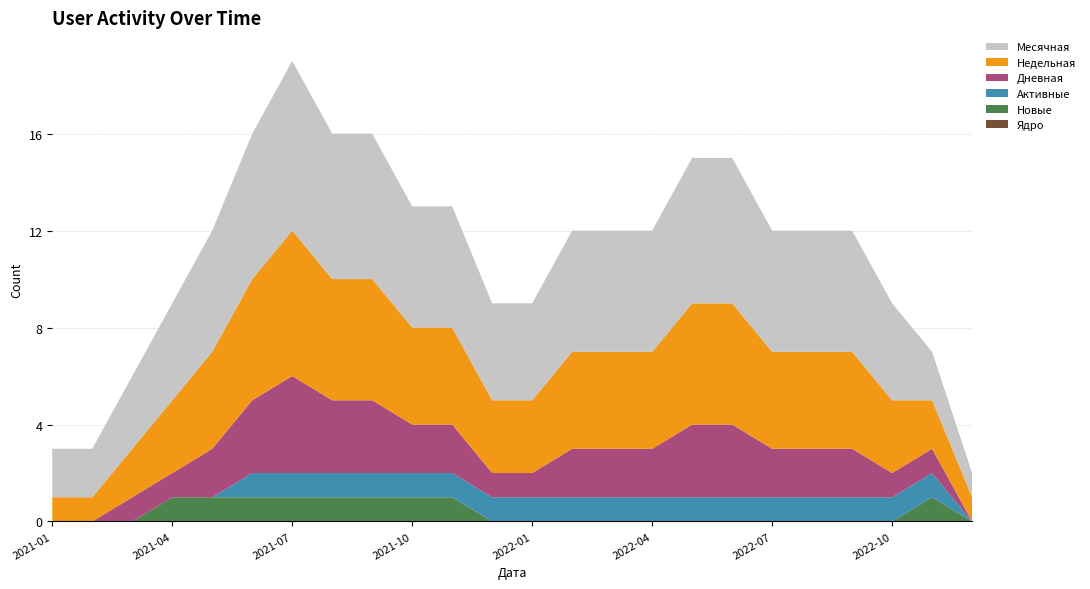

Reading left to right, transcribe all the data shown in this chart.

Ядро: 2021-01=0	2021-02=0	2021-03=0	2021-04=0	2021-05=0	2021-06=0	2021-07=0	2021-08=0	2021-09=0	2021-10=0	2021-11=0	2021-12=0	2022-01=0	2022-02=0	2022-03=0	2022-04=0	2022-05=0	2022-06=0	2022-07=0	2022-08=0	2022-09=0	2022-10=0	2022-11=0	2022-12=0
Новые: 2021-01=0	2021-02=0	2021-03=0	2021-04=1	2021-05=1	2021-06=1	2021-07=1	2021-08=1	2021-09=1	2021-10=1	2021-11=1	2021-12=0	2022-01=0	2022-02=0	2022-03=0	2022-04=0	2022-05=0	2022-06=0	2022-07=0	2022-08=0	2022-09=0	2022-10=0	2022-11=1	2022-12=0
Активные: 2021-01=0	2021-02=0	2021-03=0	2021-04=0	2021-05=0	2021-06=1	2021-07=1	2021-08=1	2021-09=1	2021-10=1	2021-11=1	2021-12=1	2022-01=1	2022-02=1	2022-03=1	2022-04=1	2022-05=1	2022-06=1	2022-07=1	2022-08=1	2022-09=1	2022-10=1	2022-11=1	2022-12=0
Дневная: 2021-01=0	2021-02=0	2021-03=1	2021-04=1	2021-05=2	2021-06=3	2021-07=4	2021-08=3	2021-09=3	2021-10=2	2021-11=2	2021-12=1	2022-01=1	2022-02=2	2022-03=2	2022-04=2	2022-05=3	2022-06=3	2022-07=2	2022-08=2	2022-09=2	2022-10=1	2022-11=1	2022-12=0
Недельная: 2021-01=1	2021-02=1	2021-03=2	2021-04=3	2021-05=4	2021-06=5	2021-07=6	2021-08=5	2021-09=5	2021-10=4	2021-11=4	2021-12=3	2022-01=3	2022-02=4	2022-03=4	2022-04=4	2022-05=5	2022-06=5	2022-07=4	2022-08=4	2022-09=4	2022-10=3	2022-11=2	2022-12=1
Месячная: 2021-01=2	2021-02=2	2021-03=3	2021-04=4	2021-05=5	2021-06=6	2021-07=7	2021-08=6	2021-09=6	2021-10=5	2021-11=5	2021-12=4	2022-01=4	2022-02=5	2022-03=5	2022-04=5	2022-05=6	2022-06=6	2022-07=5	2022-08=5	2022-09=5	2022-10=4	2022-11=2	2022-12=1